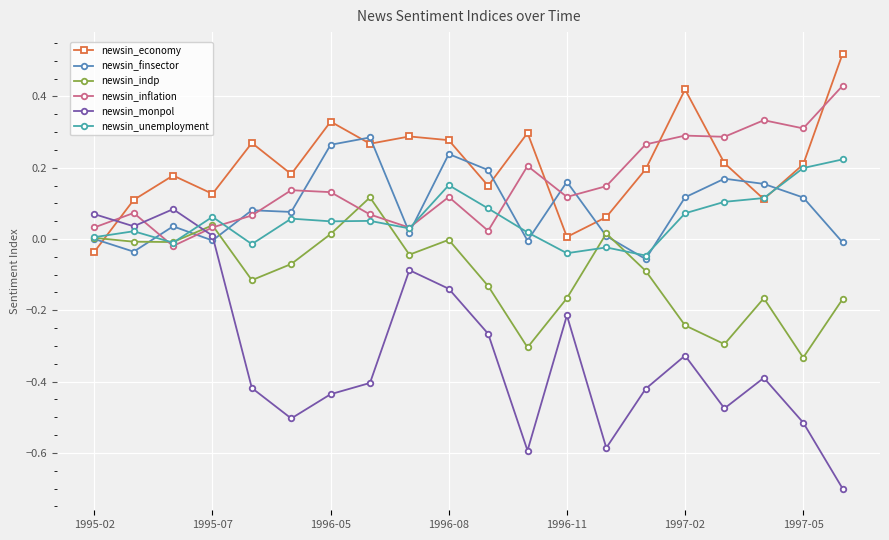

True or false: newsin_inflation and newsin_finsector cross at least once.

True